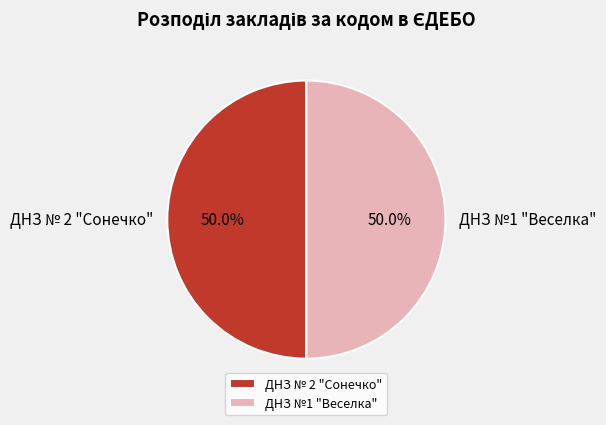

To the nearest percent, what is the average slice percentage?

50%